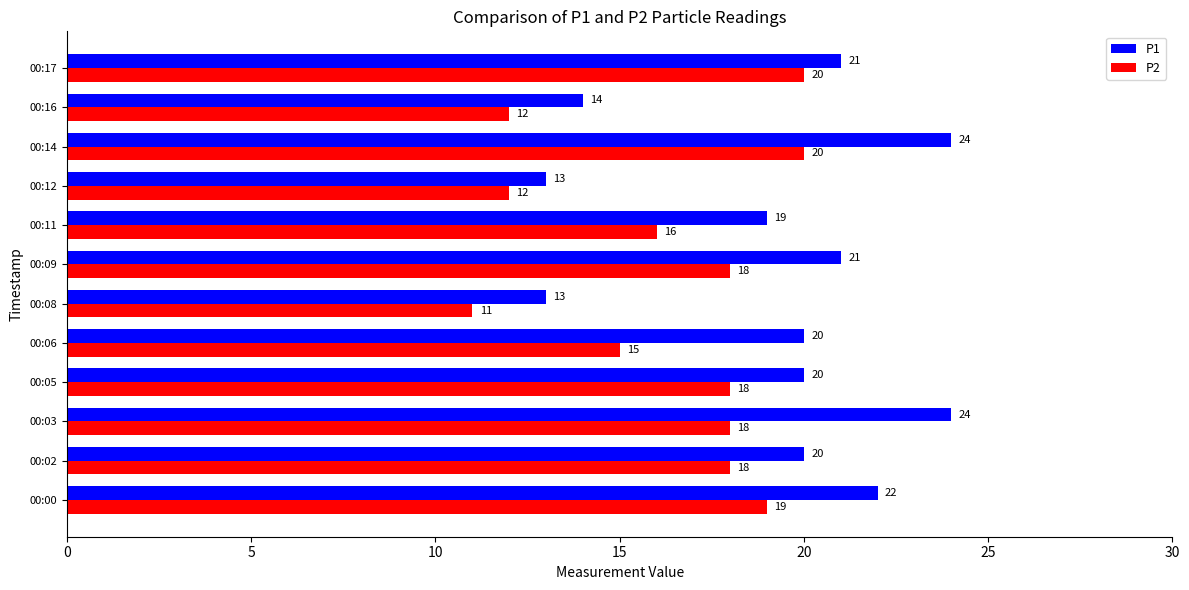

At 00:11, list the series in order from largest to smallest.

P1, P2